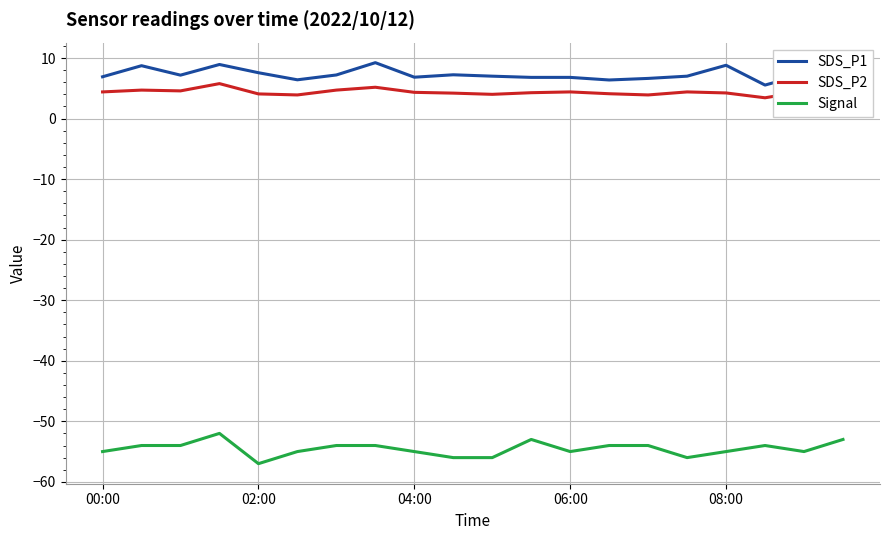

At how many categories does at least one series exceed 0?

20